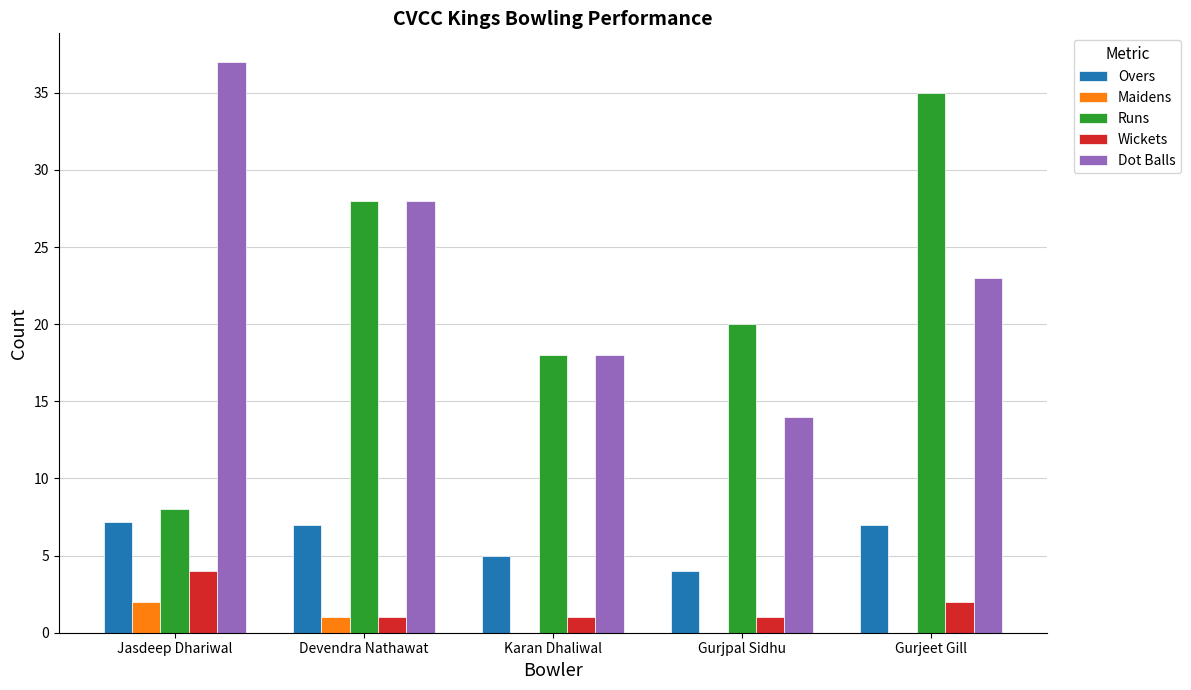

Is the value of Runs at Karan Dhaliwal greater than the value of Dot Balls at Gurjeet Gill?

No